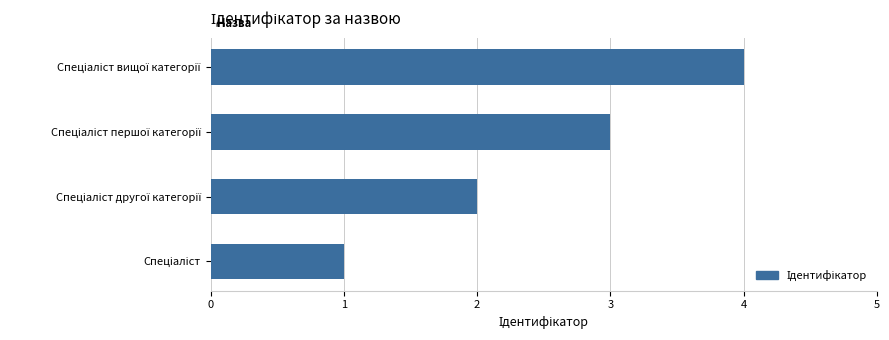

What is the sum of all values?

10